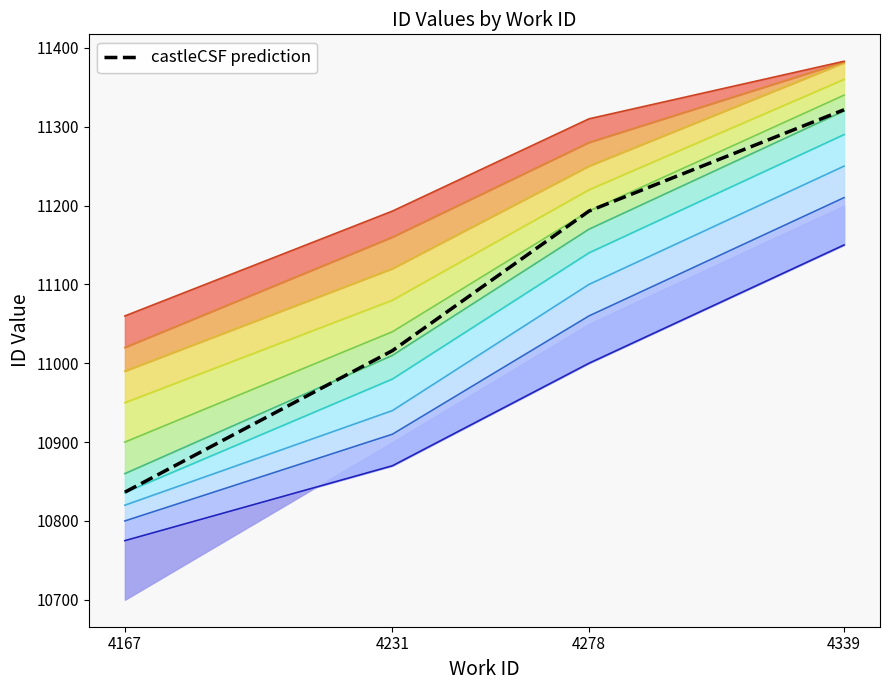

What value does the data have at 4231?

11016.0